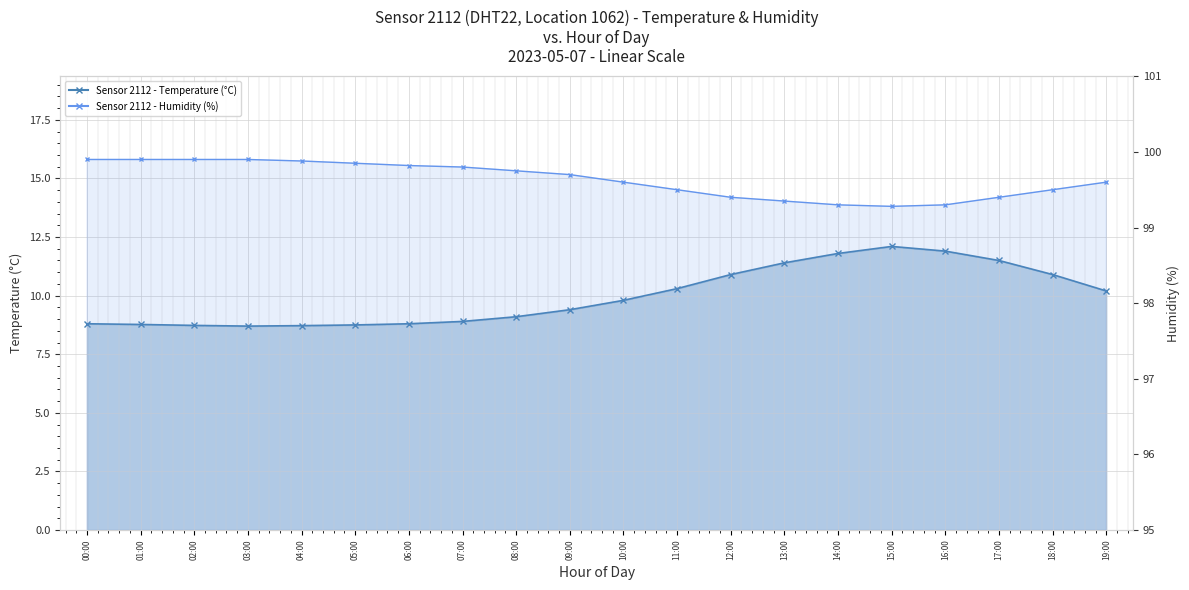

True or false: humidity and temperature cross at least once.

False